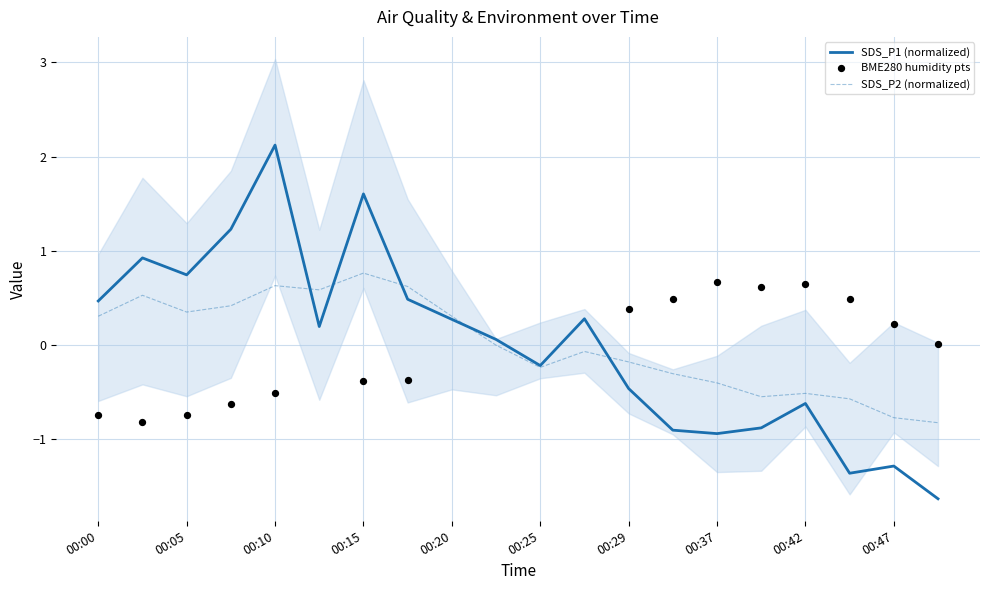

What is the minimum value for SDS_P1 (normalized)?

-1.6